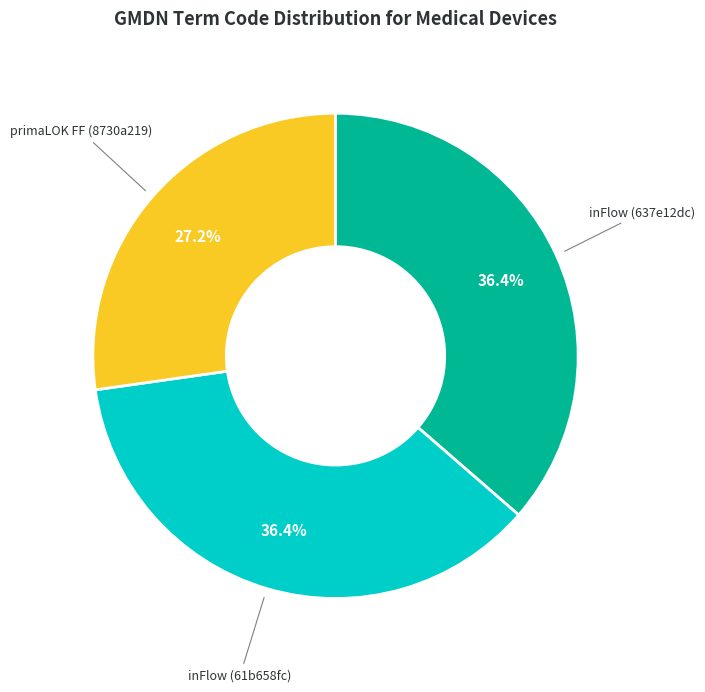

Is there any slice that represents more than half of the pie?

No